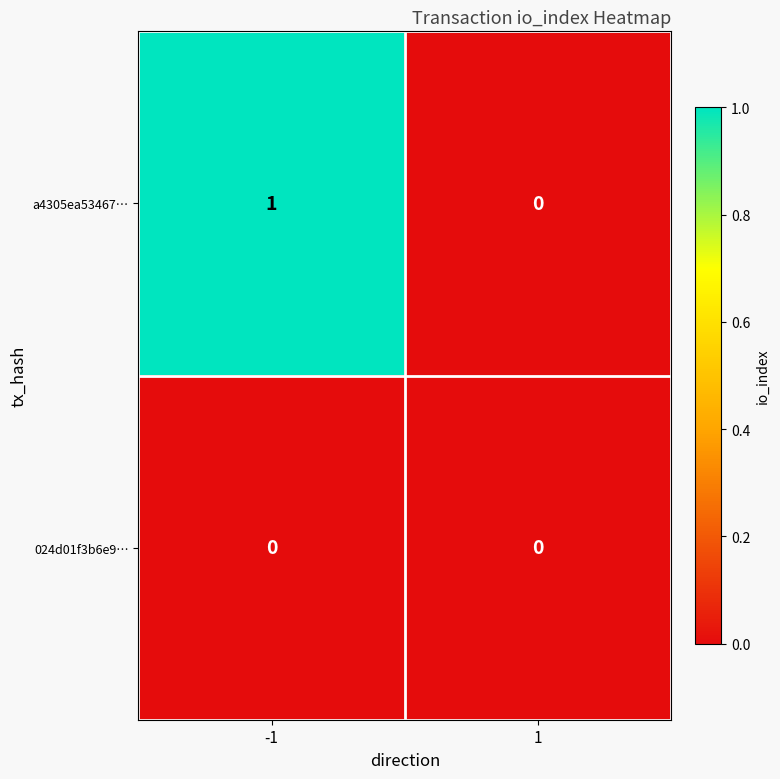

Reading right to left, list all the values displayed in this chart.

a4305ea53467…: 0	1
024d01f3b6e9…: 0	0